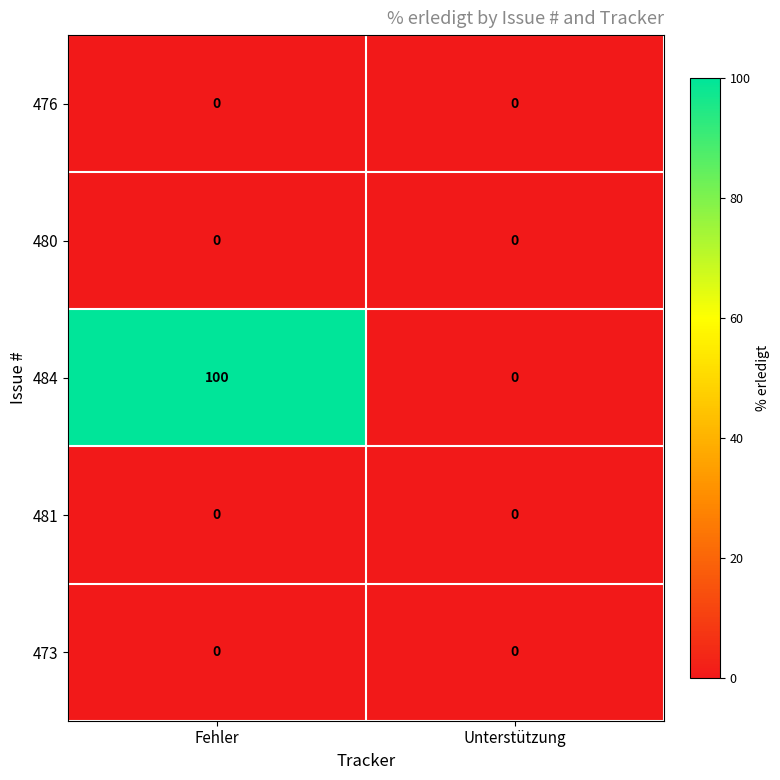

Reading left to right, extract all data points from this chart.

476: 0	0
480: 0	0
484: 100	0
481: 0	0
473: 0	0